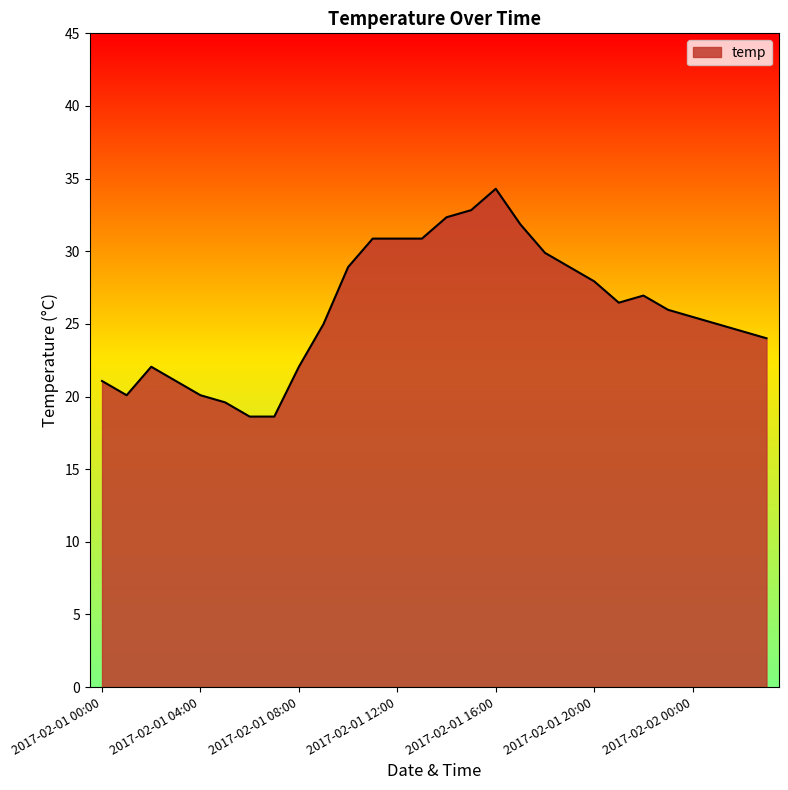

What is the minimum value shown in the chart?

18.6